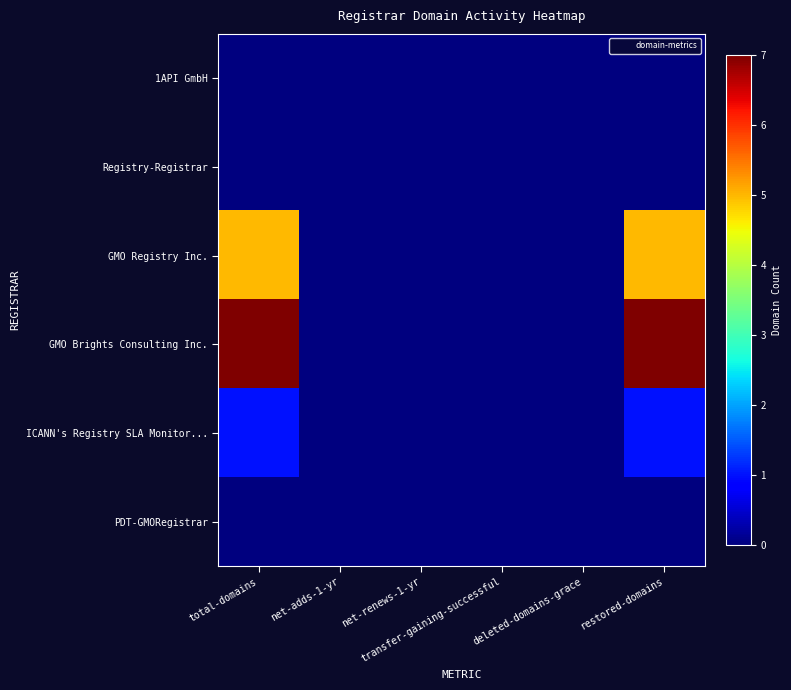

Which has a higher value, net-adds-1-yr or deleted-domains-grace?

net-adds-1-yr